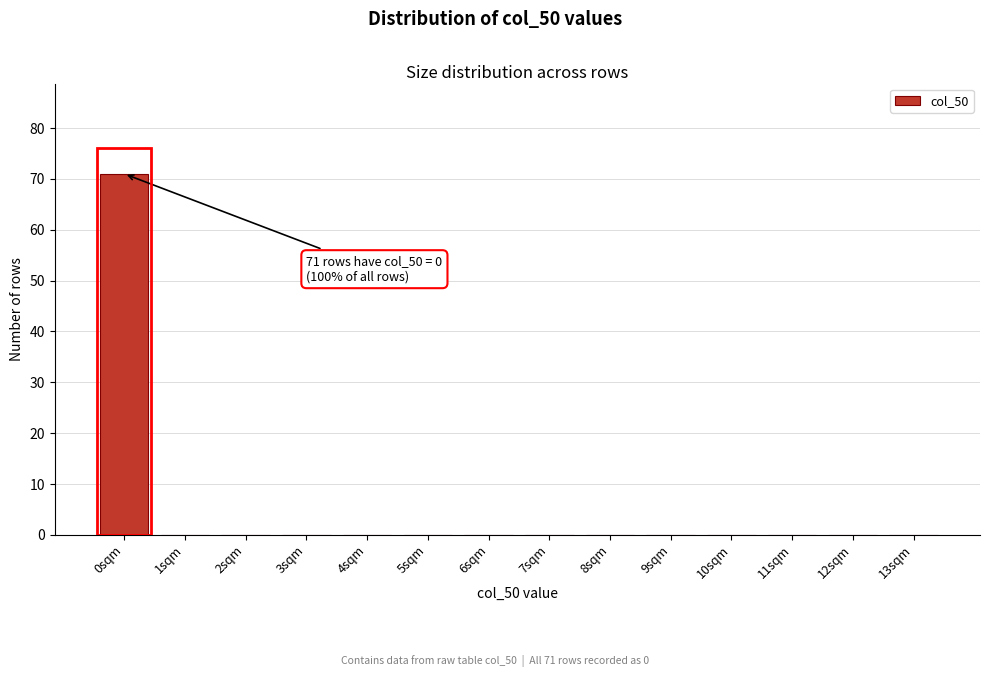

Reading left to right, list all the values displayed in this chart.

0sqm=71	1sqm=0	2sqm=0	3sqm=0	4sqm=0	5sqm=0	6sqm=0	7sqm=0	8sqm=0	9sqm=0	10sqm=0	11sqm=0	12sqm=0	13sqm=0